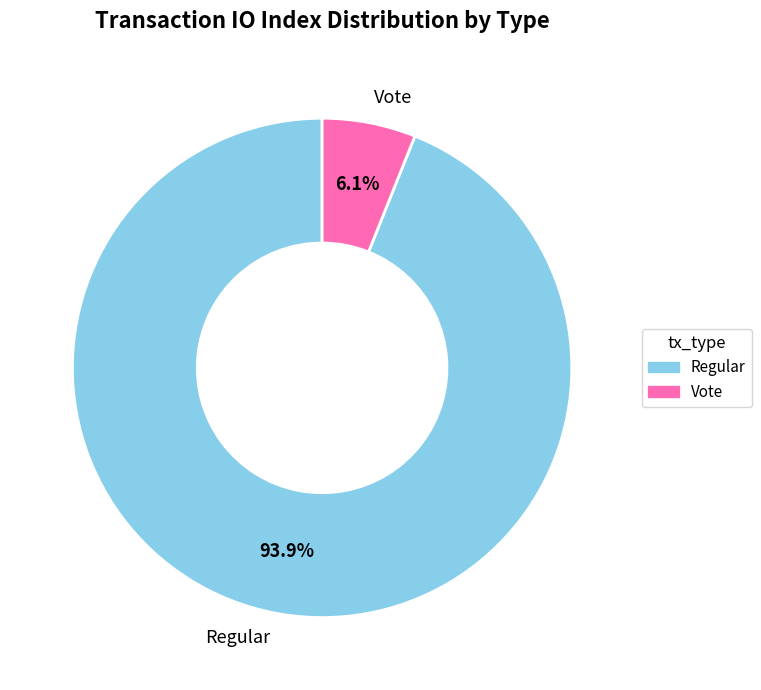

What is the ratio of the value at Vote to the value at Regular?

0.1